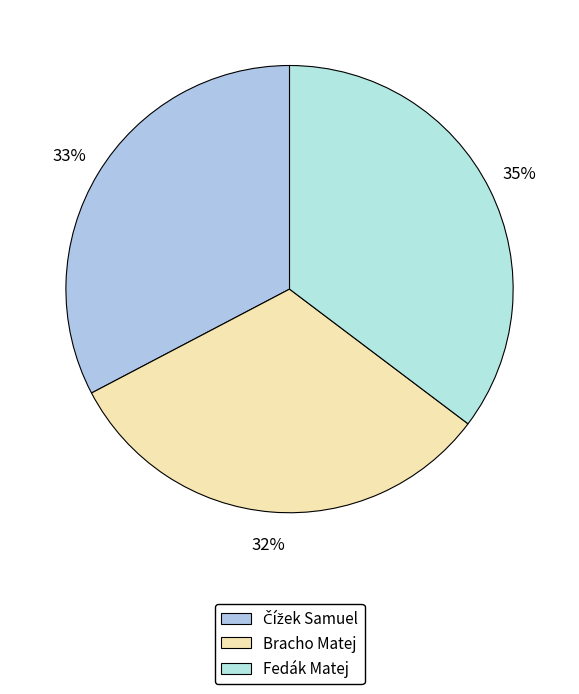

What is the change in value from Čížek Samuel to Bracho Matej?

-0.3